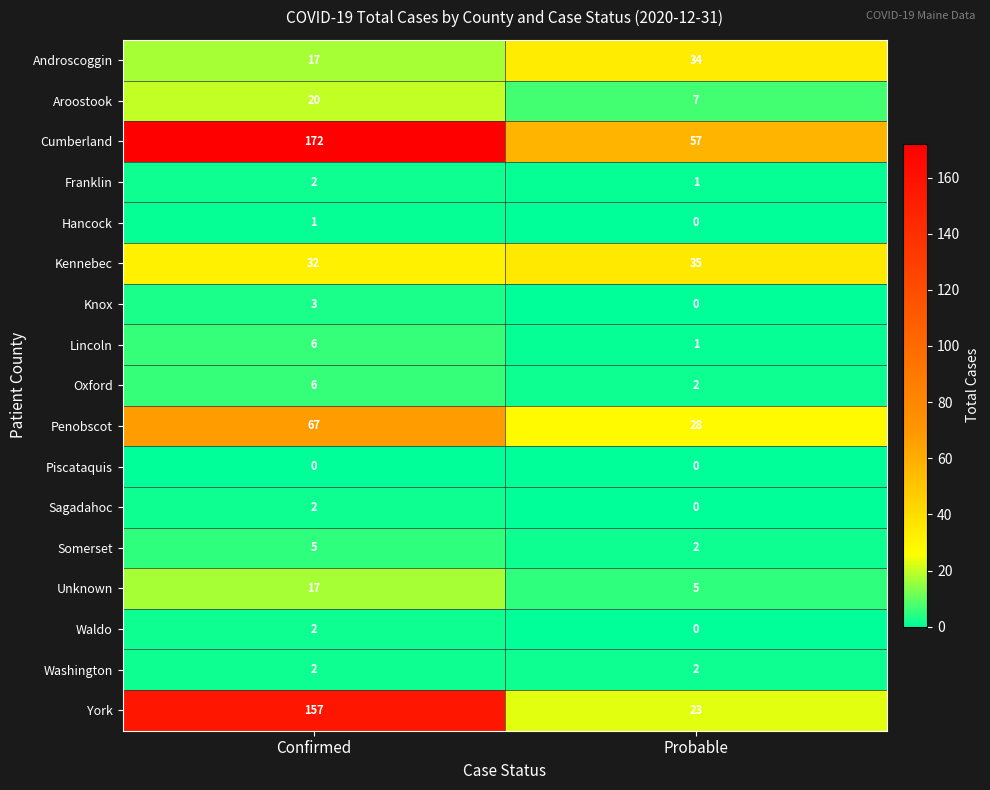

What is the difference between the highest and lowest values at Confirmed?

172